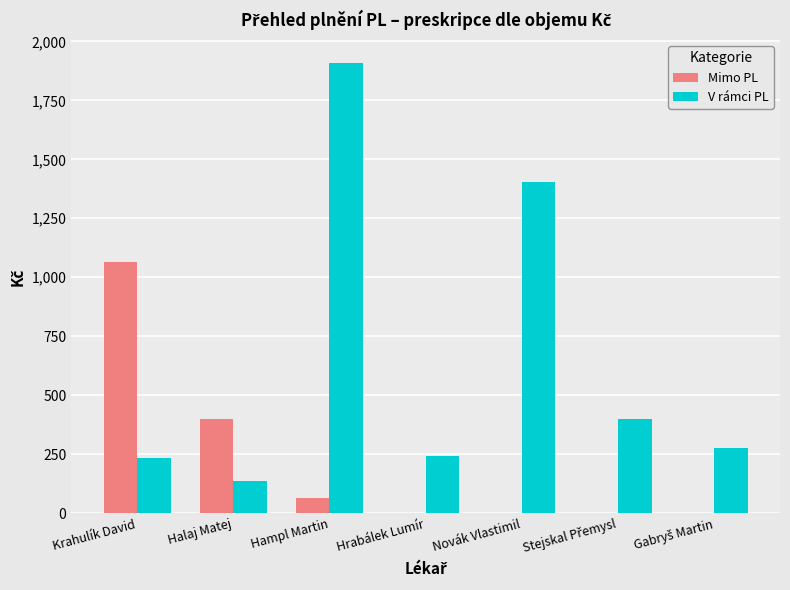

What is the sum of all Mimo PL values?

1524.6